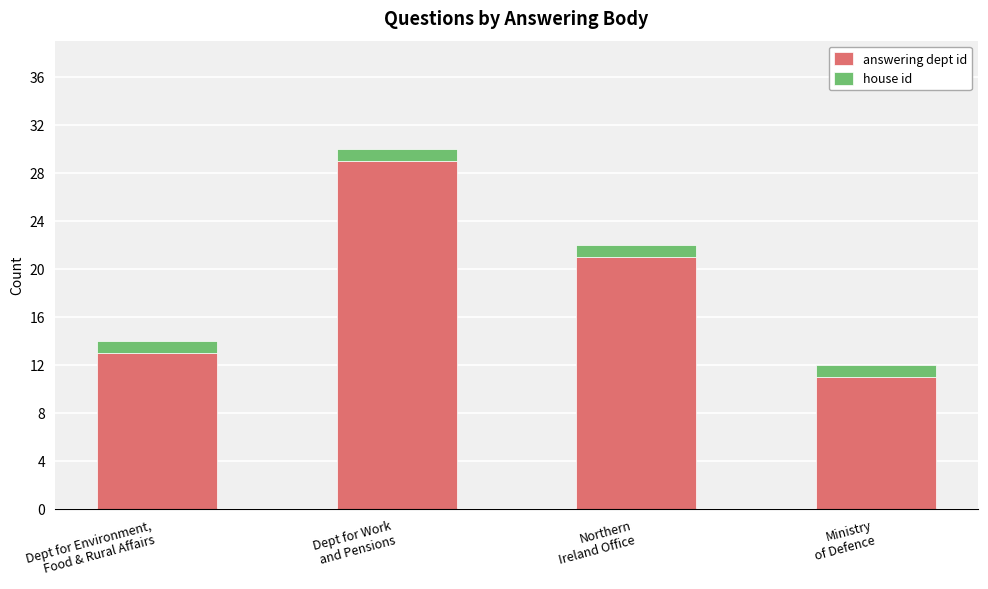

What is the sum of all answering dept id values?

74